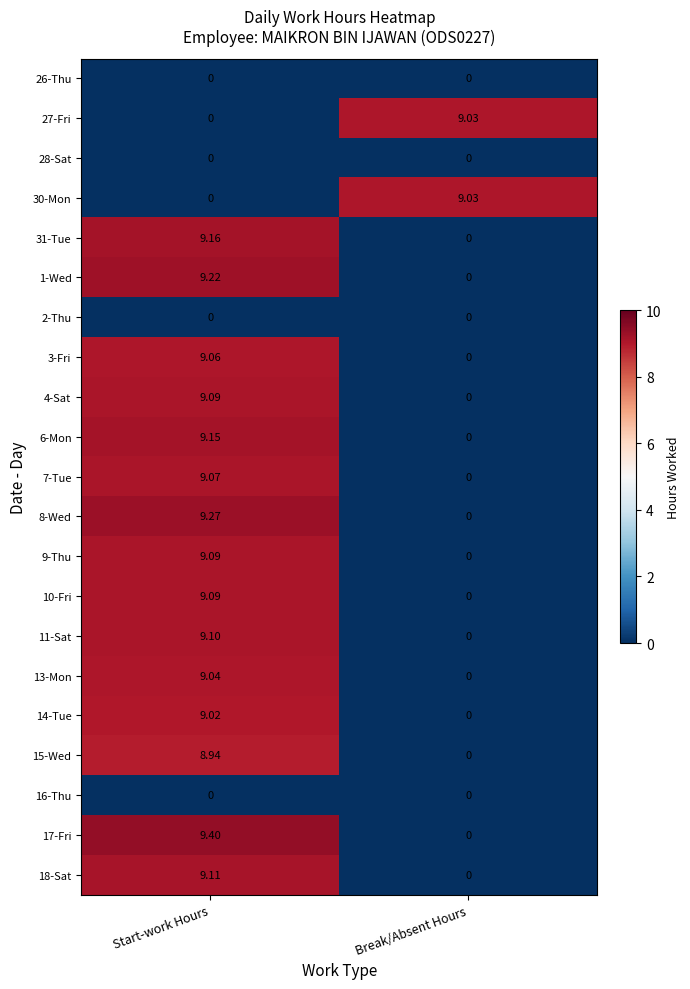

At which category is the sum across all series the highest?

Start-work Hours